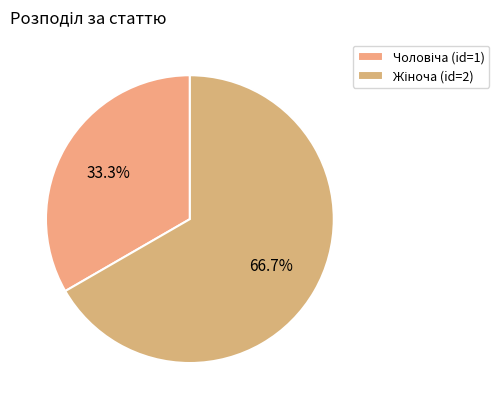

To the nearest percent, what is the combined percentage of Чоловіча and Жіноча?

100%